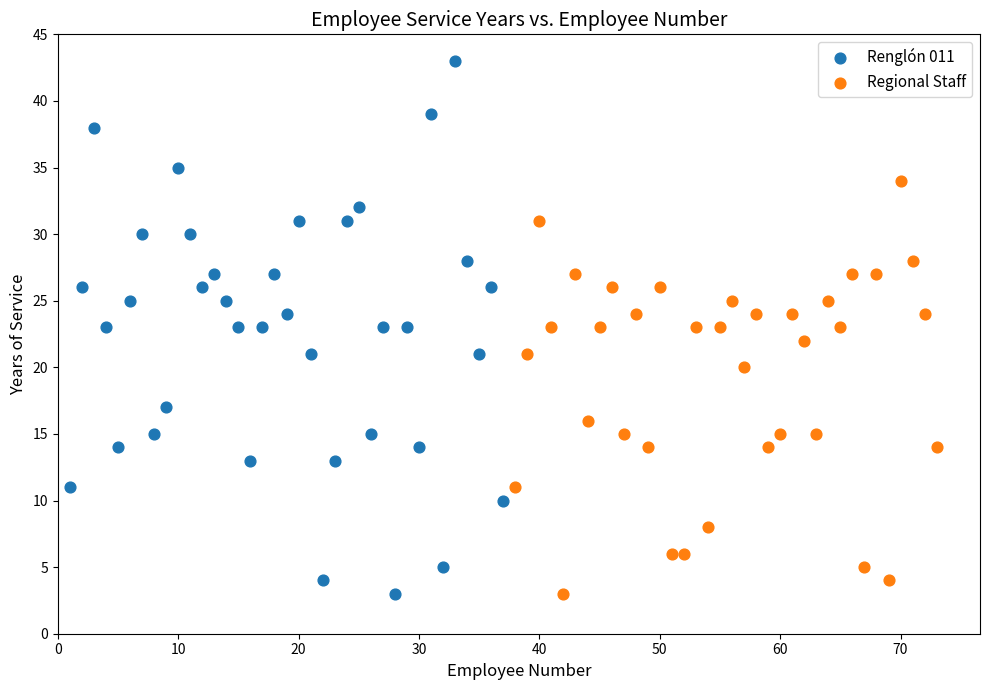

Which series contains the highest Y value?

Renglón 011